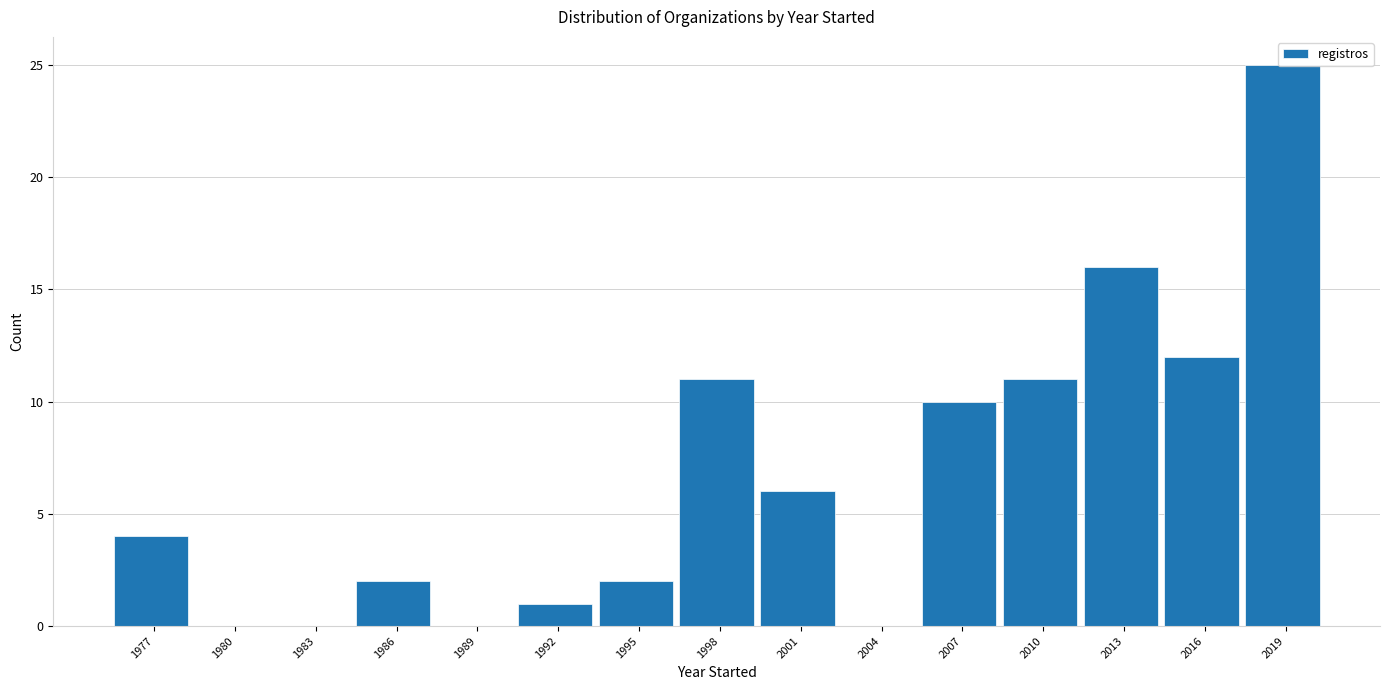

What is the approximate value at 2013?

16